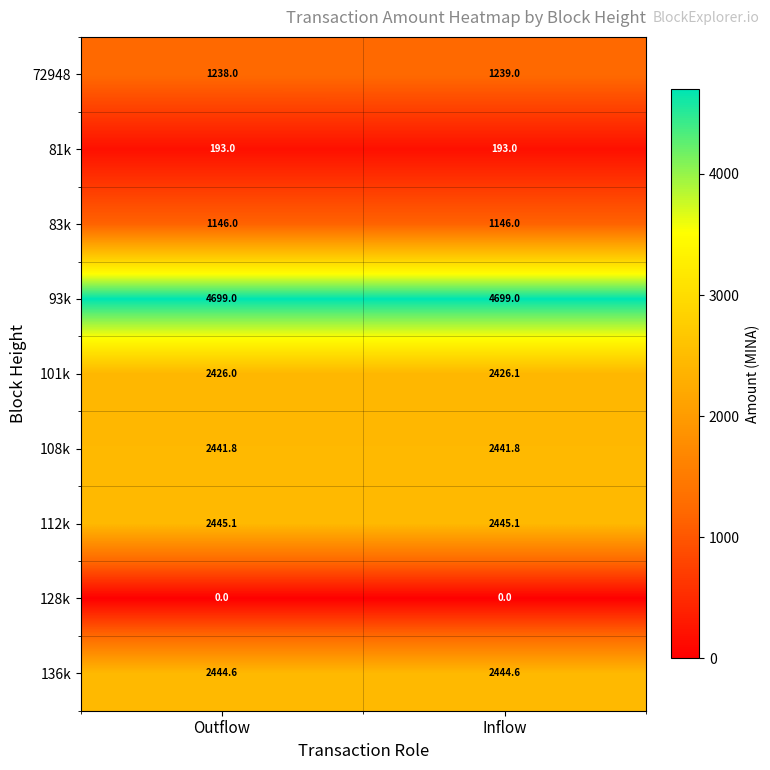

At which category is the sum across all series the highest?

Inflow